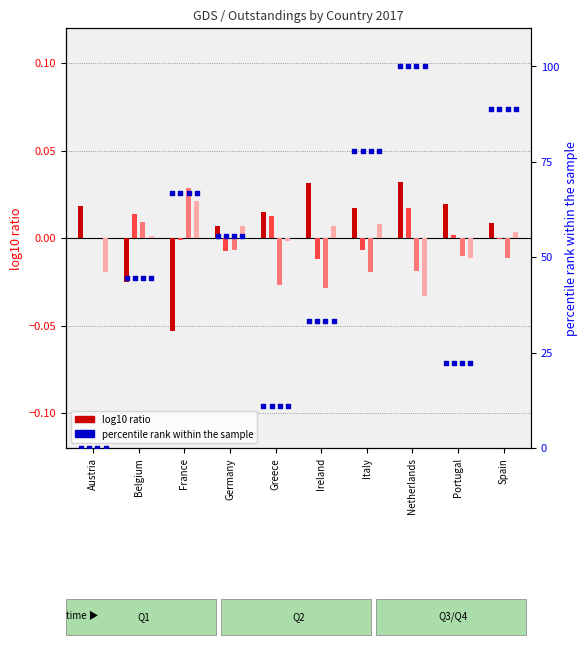

At which category is the sum across all series the highest?

Netherlands